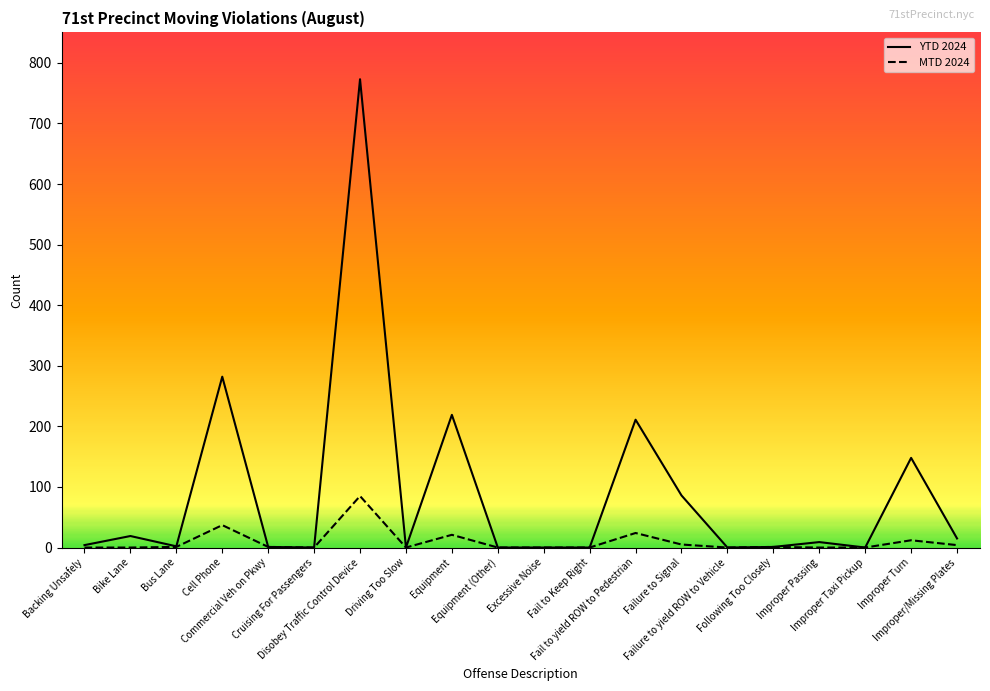

What is the maximum value shown in the chart?

773